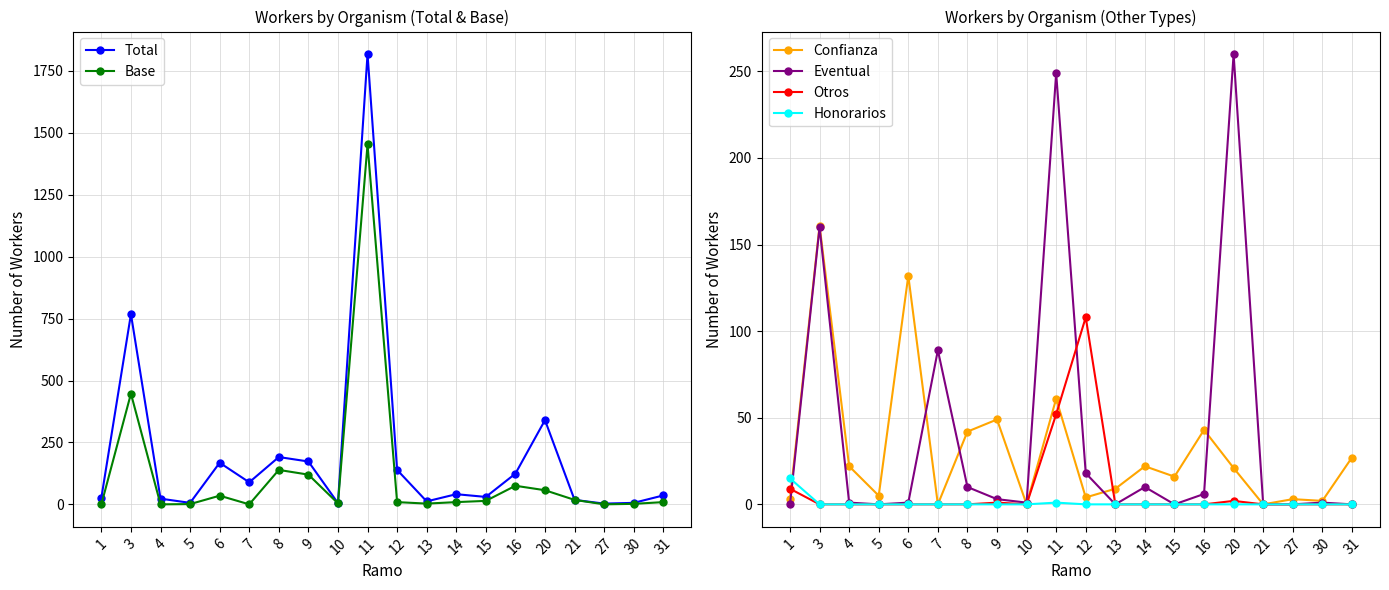

True or false: Base has a value of 15 at 31.

False